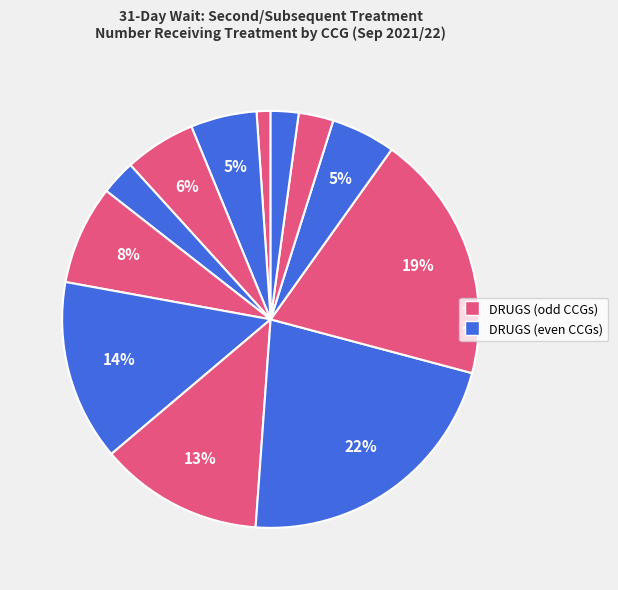

How many segments does this pie chart have?

12